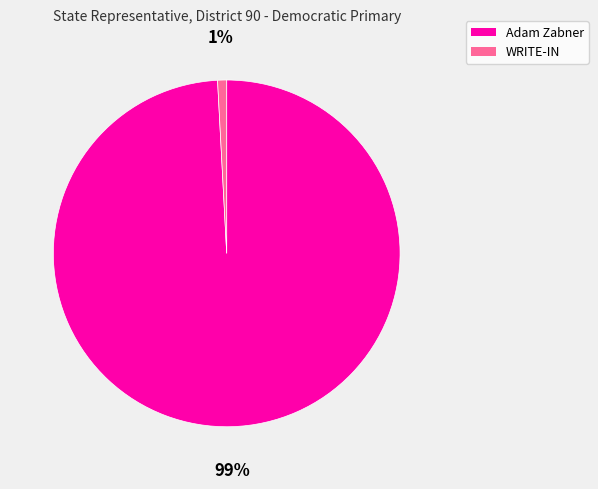

How many slices are in this pie chart?

2